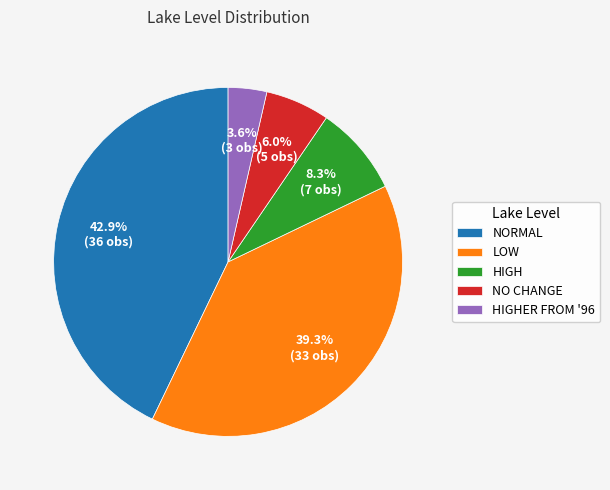

Which category has the smallest portion of the pie?

HIGHER FROM '96